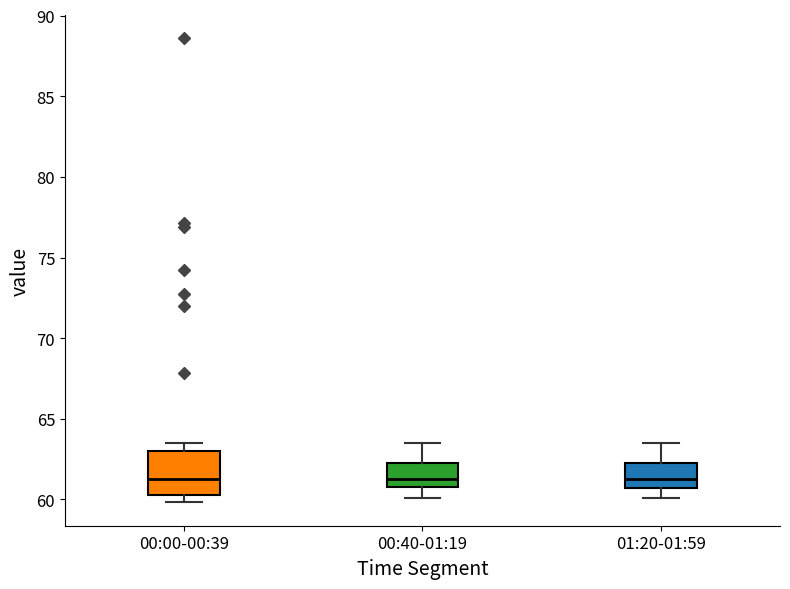

Reading left to right, read every box against the y-axis: the position of its median line, the range the box covers, and the ends of its whiskers. The values are not printed on the chart, so give them approximately, as read against the axis.

00:00-00:39: median 61.5, box 60.5 to 63.0, whiskers 60.0 to 63.5
00:40-01:19: median 61.5, box 61.0 to 62.5, whiskers 60.0 to 63.5
01:20-01:59: median 61.5, box 60.5 to 62.5, whiskers 60.0 to 63.5